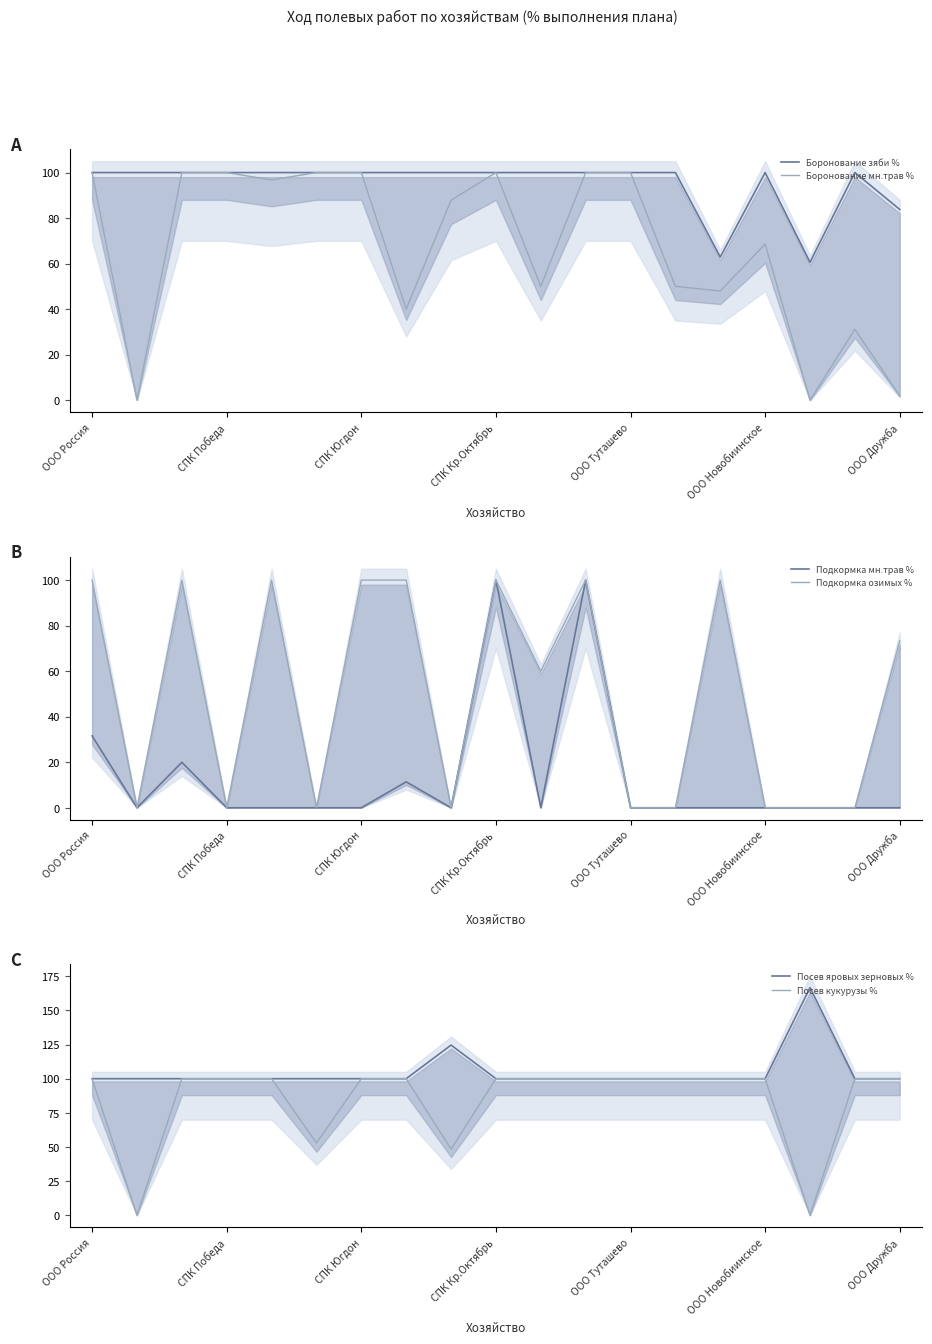

What is the maximum value for Посев яровых зерновых %?

166.7